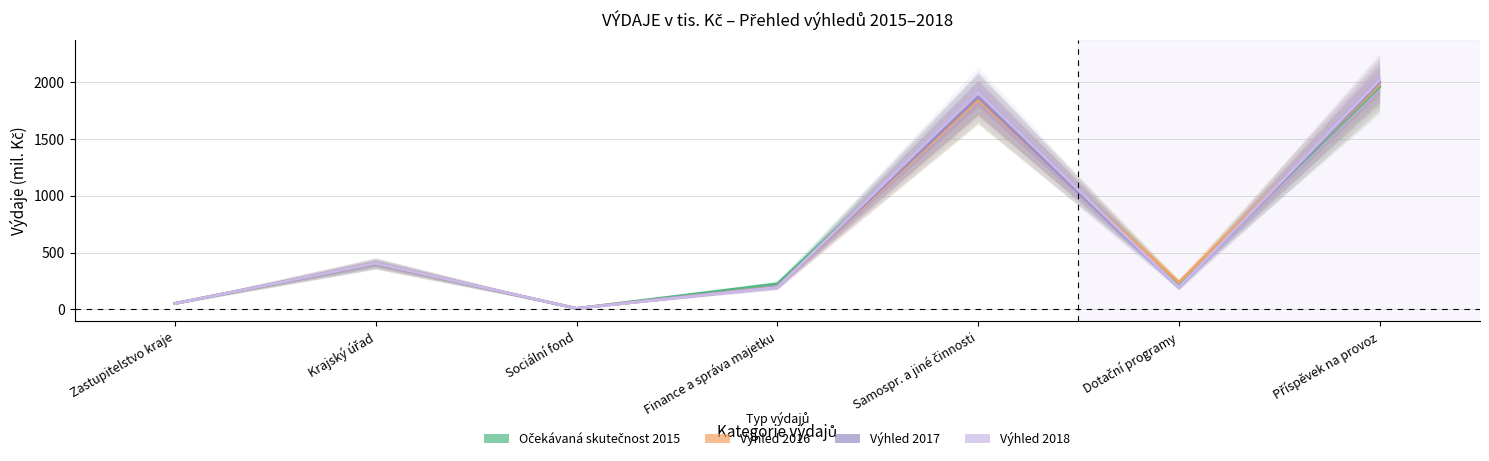

Is it true that 2018 (Výhled) equals 51.6 at Zastupitelstvo kraje?

True